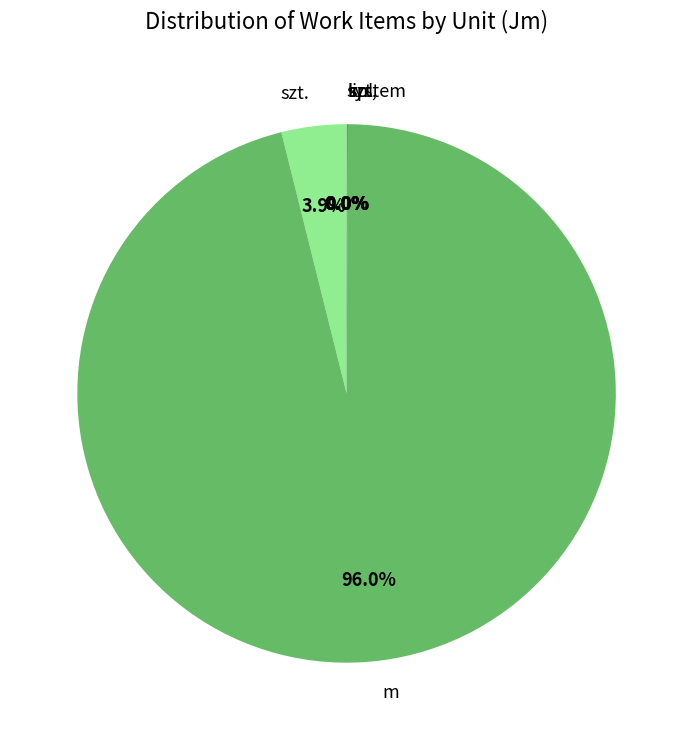

Which slice represents more than half of the pie?

m